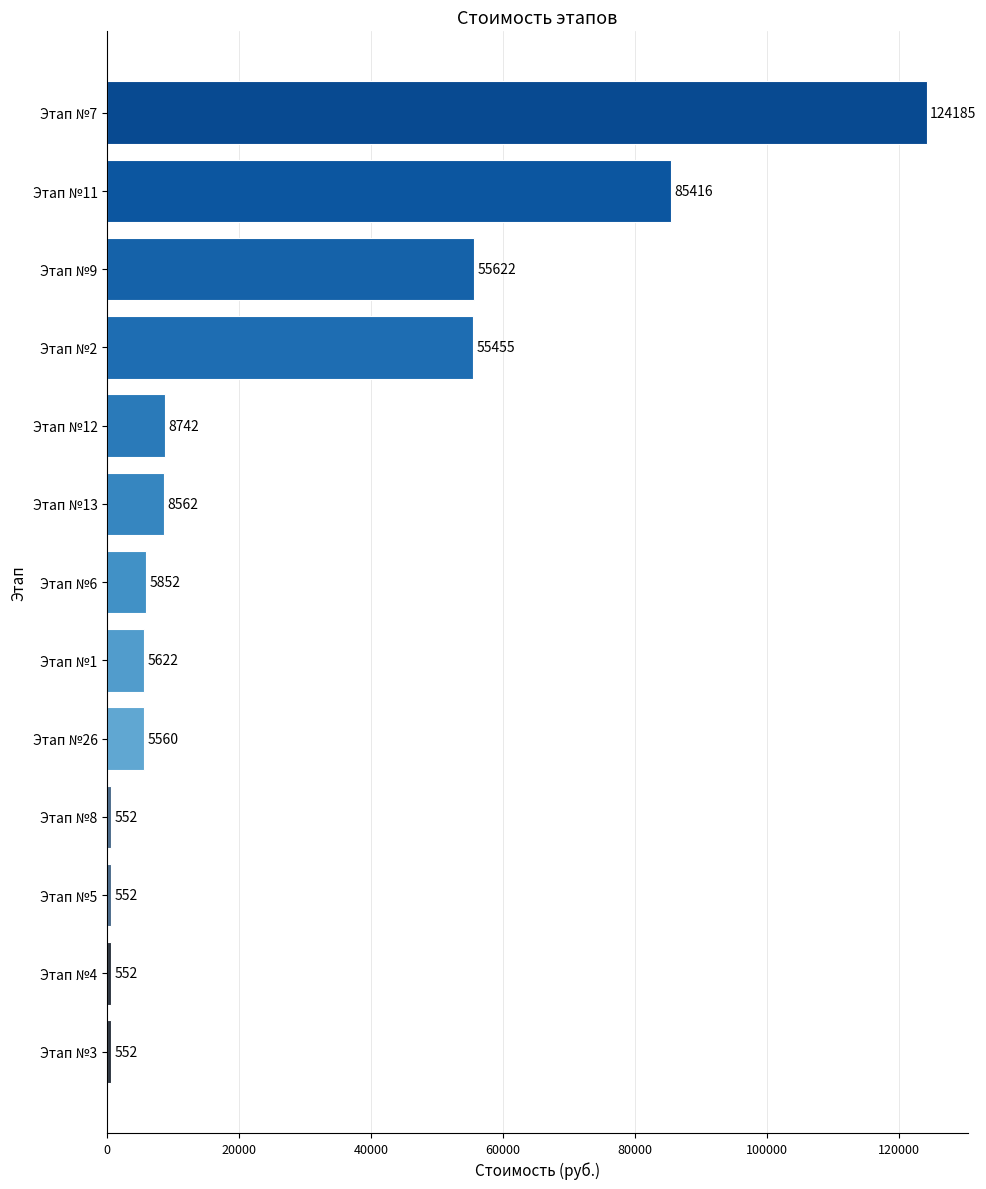

Reading top to bottom, list all the values displayed in this chart.

Этап №7=124185	Этап №11=85416	Этап №9=55622	Этап №2=55455	Этап №12=8742	Этап №13=8562	Этап №6=5852	Этап №1=5622	Этап №26=5560	Этап №8=552	Этап №5=552	Этап №4=552	Этап №3=552